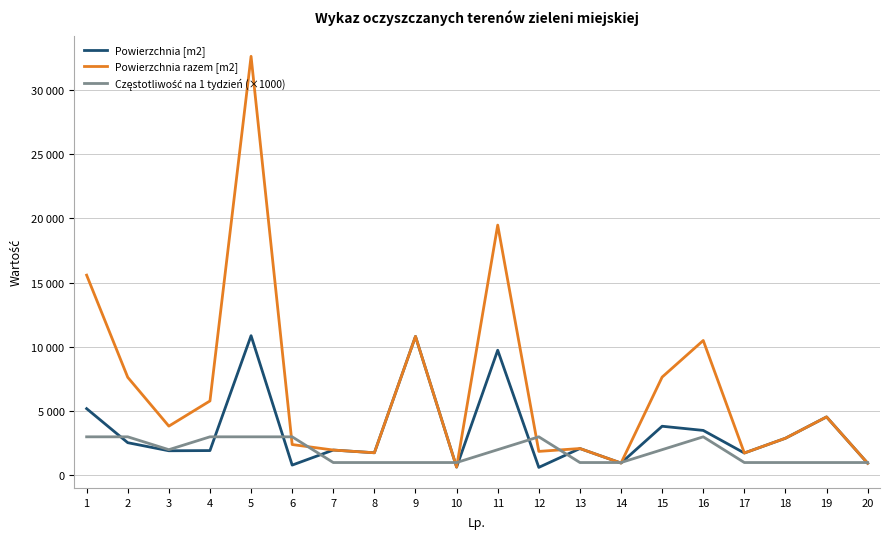

Does the chart display data point markers on the line(s)?

No